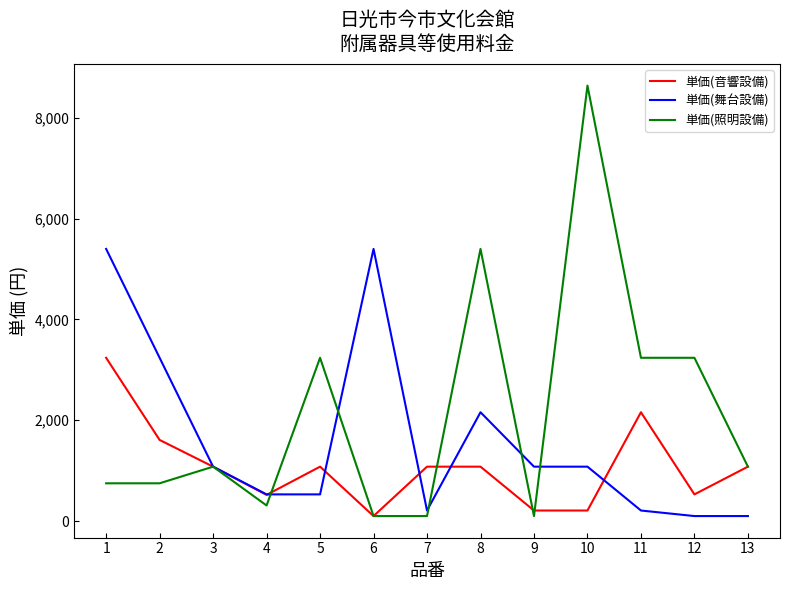

After their last crossing, which series has the higher values: 単価(舞台設備) or 単価(音響設備)?

単価(音響設備)